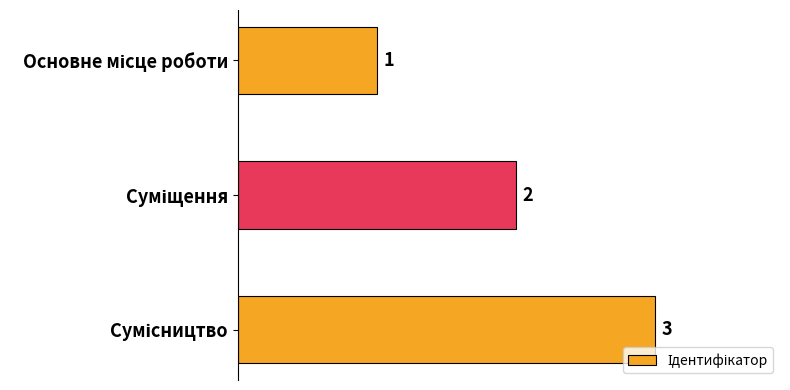

What is the value of the 1st bar from the top?

1